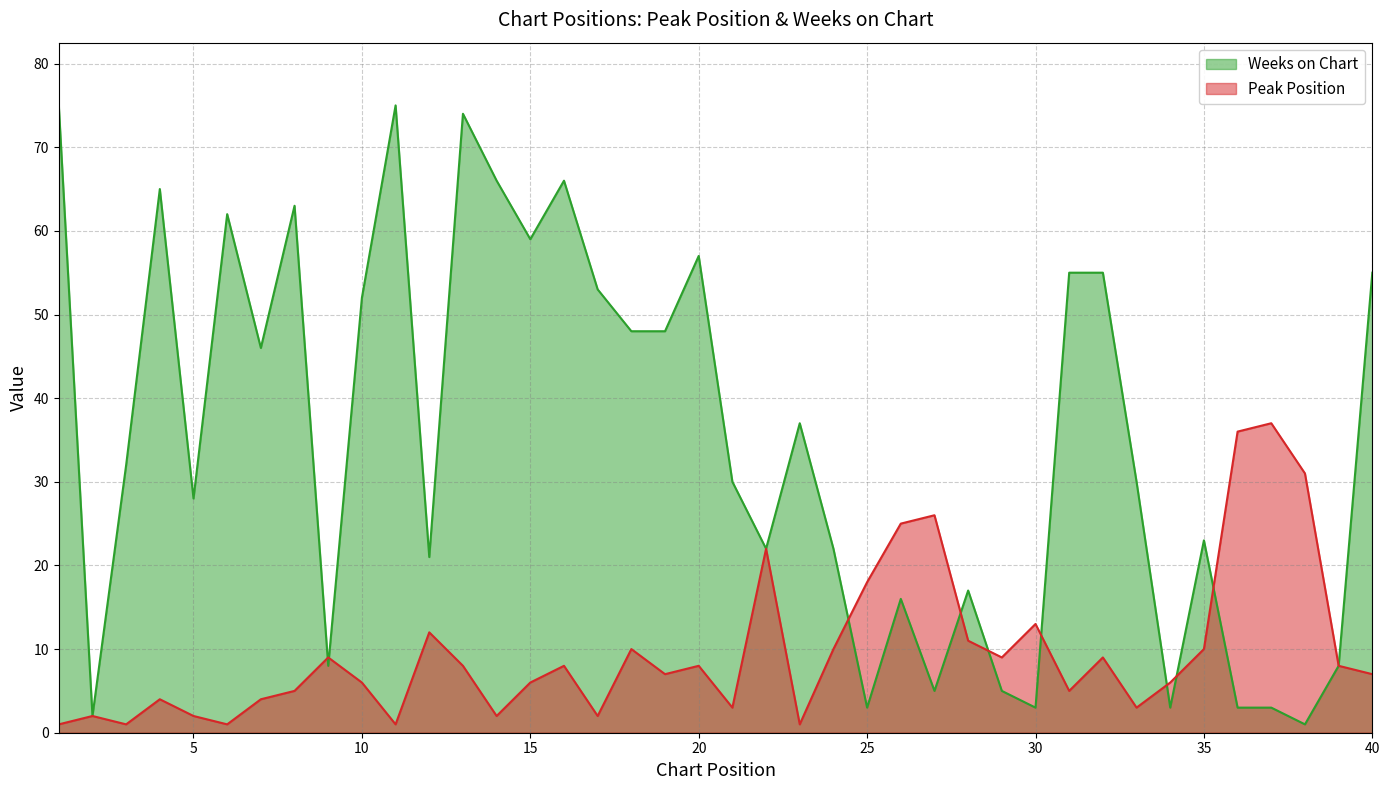

What are all the series names shown in the legend?

Weeks on Chart, Peak Position